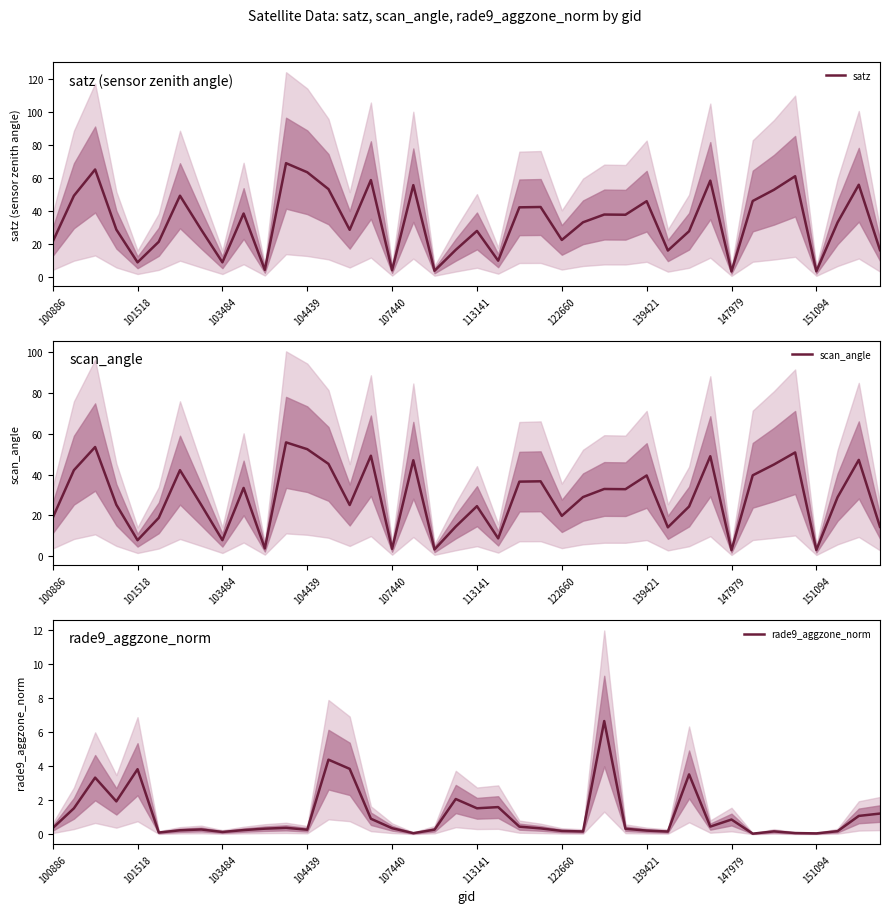

The value of rade9_aggzone_norm at 10 is 0.3. True or false?

True